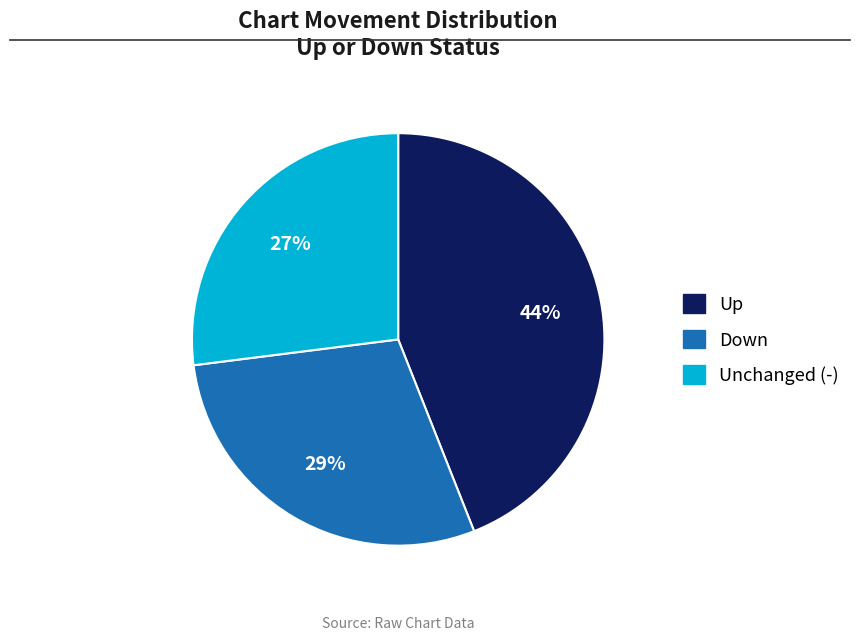

Is Unchanged (-) the majority of the pie?

No